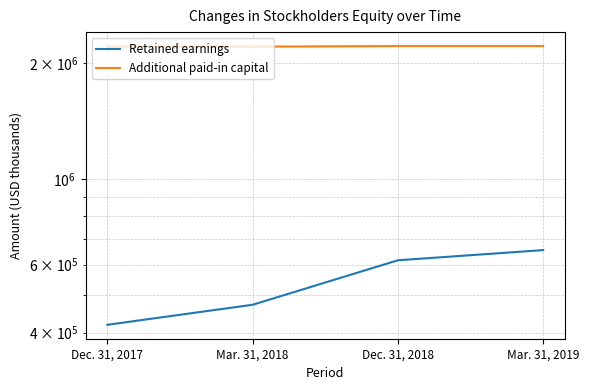

How many values in the Retained earnings series exceed 616149?

1